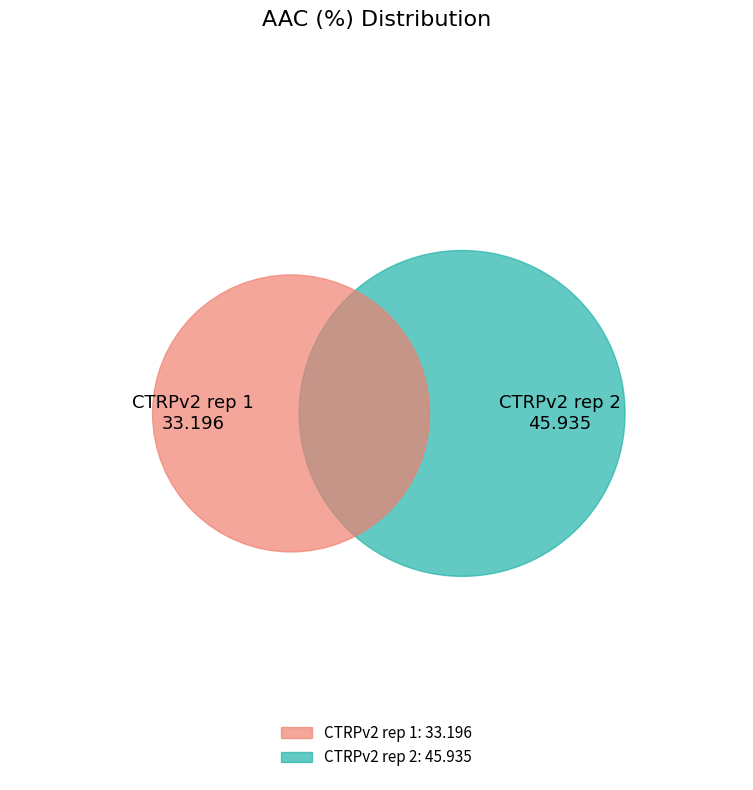

What percentage is the CTRPv2 rep 2 slice, to the nearest percent?

58%